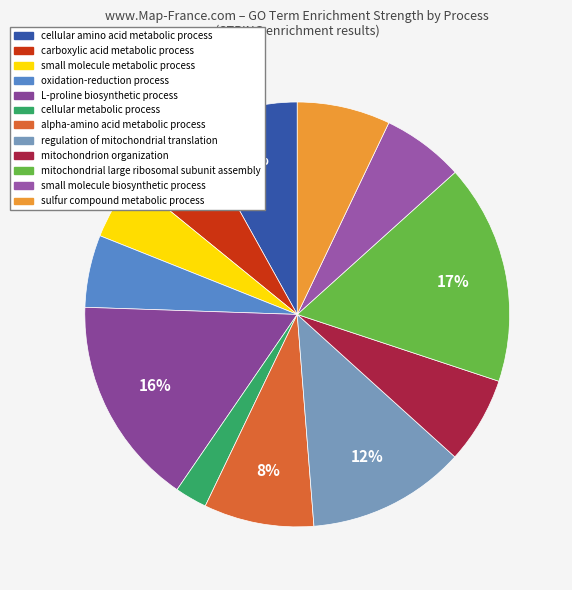

How much of the chart is everything except mitochondrial large ribosomal subunit assembly?

83.2%